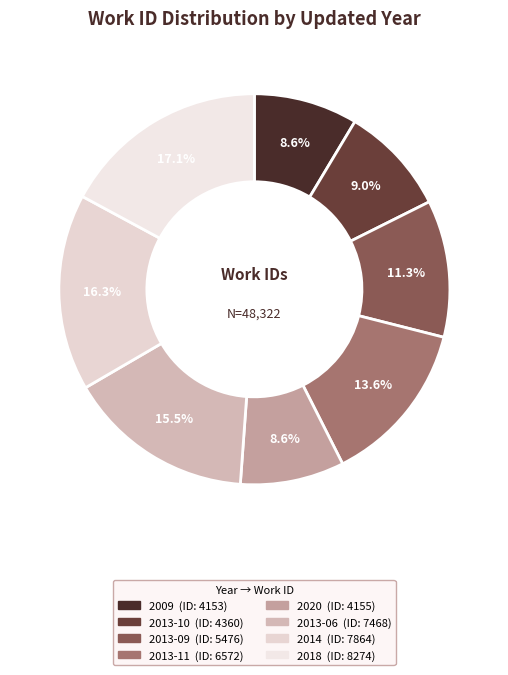

To the nearest percent, what percentage of the pie is 2018?

17%